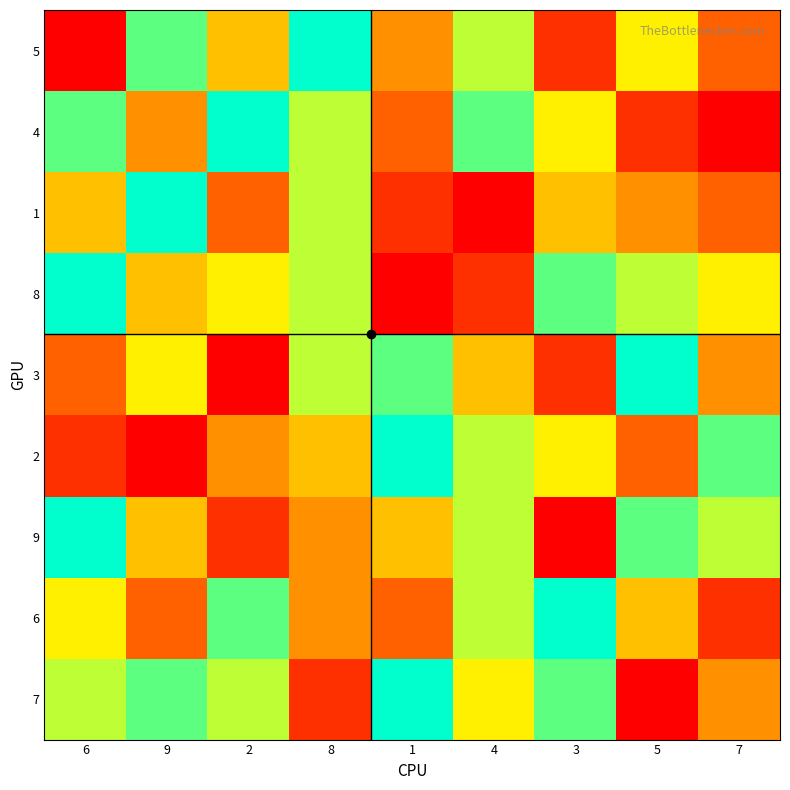

Which label corresponds to the largest value in the chart?

8